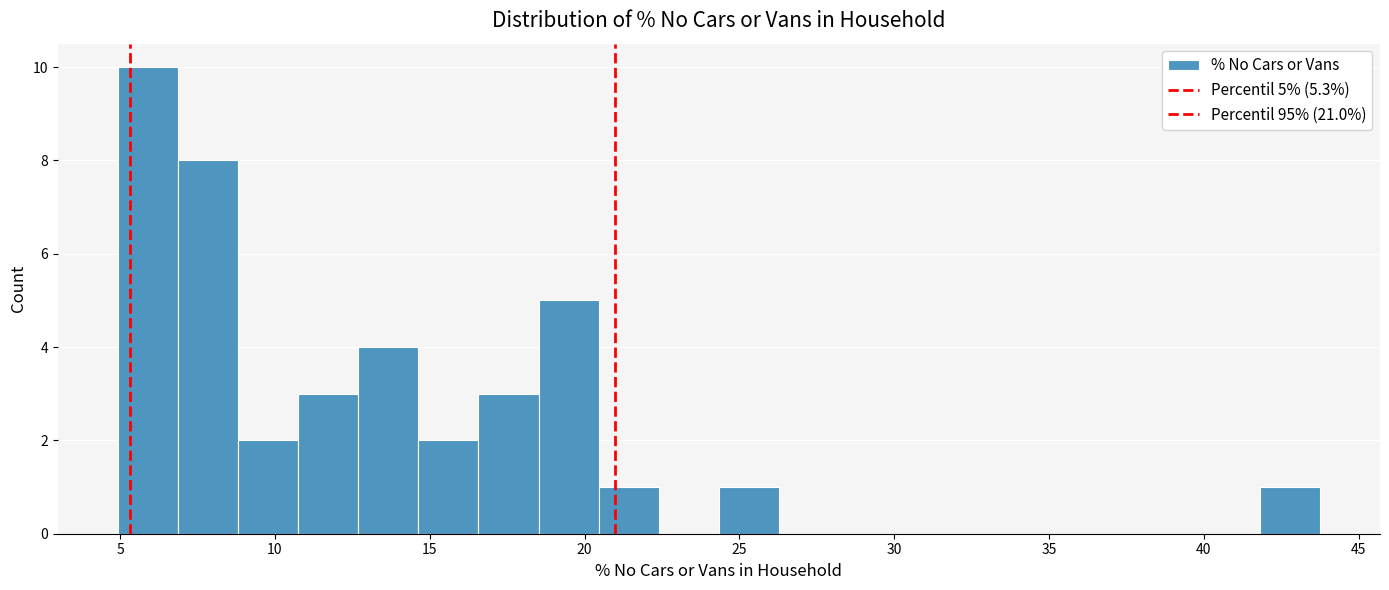

Read against the x-axis, roughly where is the centre of the tallest bar?

6.0